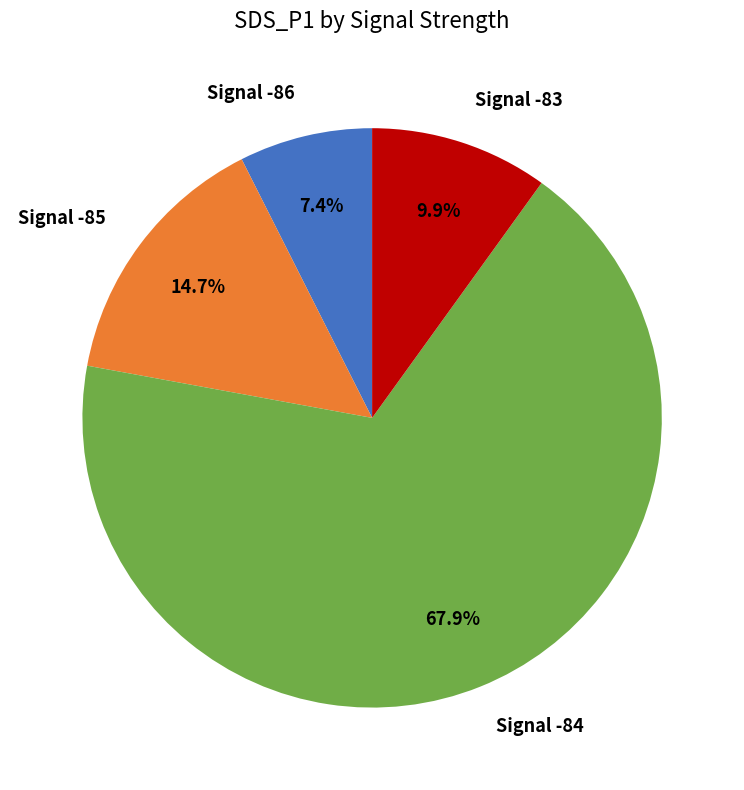

How much of the chart is everything except Signal -86?

92.6%